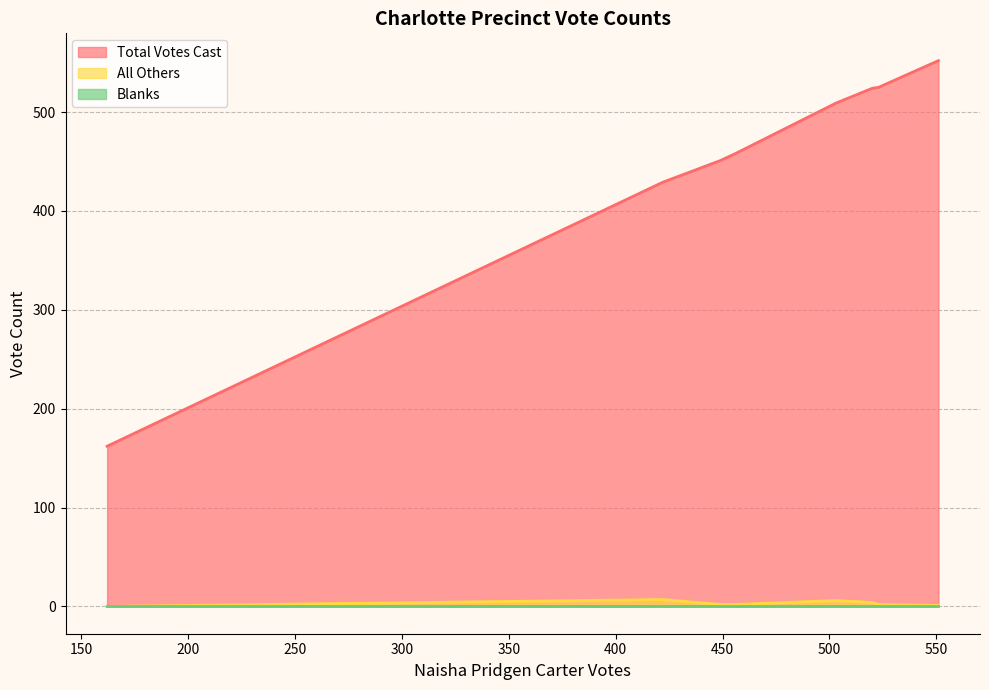

What is the highest value of the Total Votes Cast series?

552